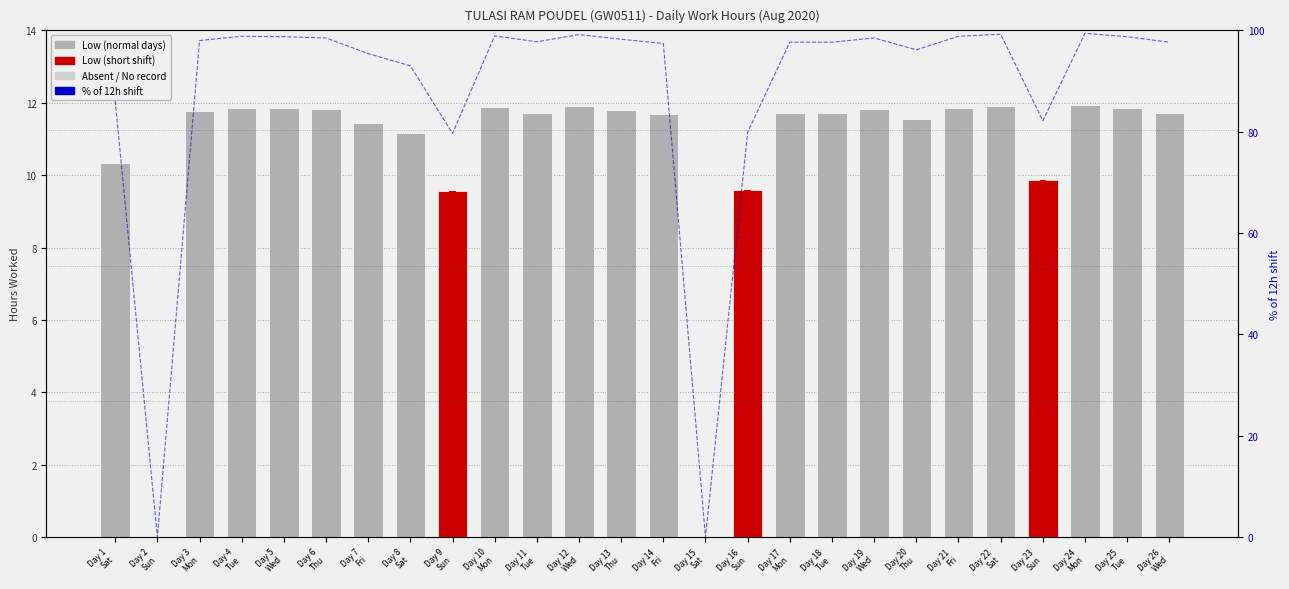

List the series in order of their peak value, highest first.

% of 12h shift, Low (hours worked)